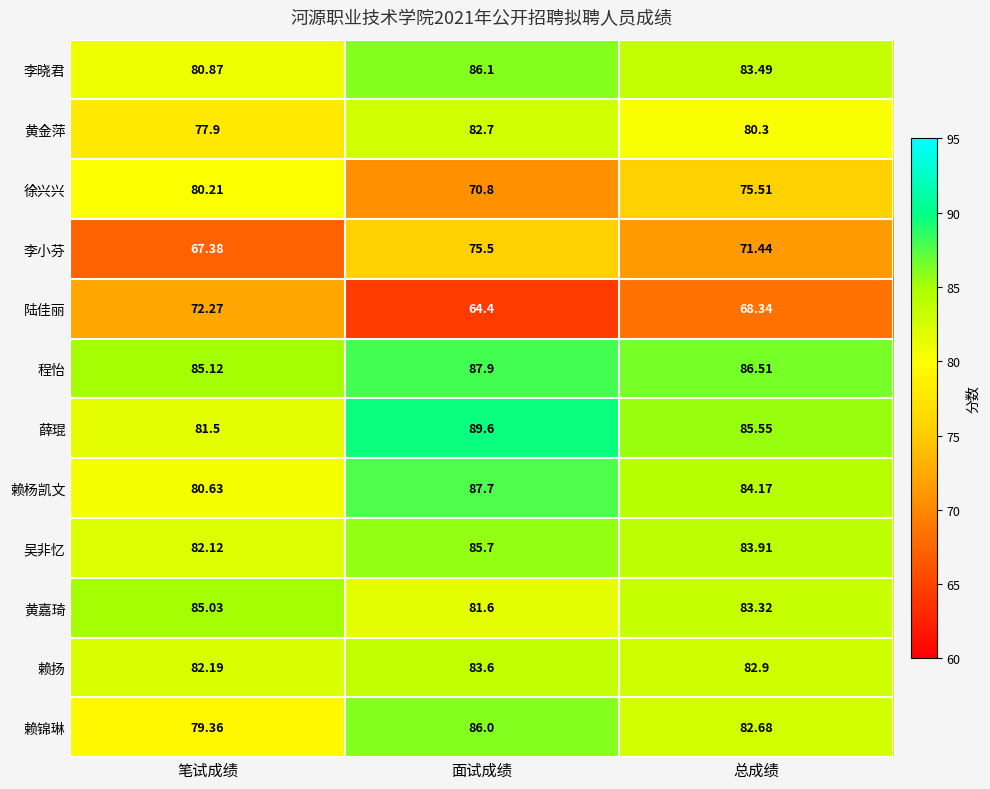

Which series changed the most between 笔试成绩 and 面试成绩?

徐兴兴